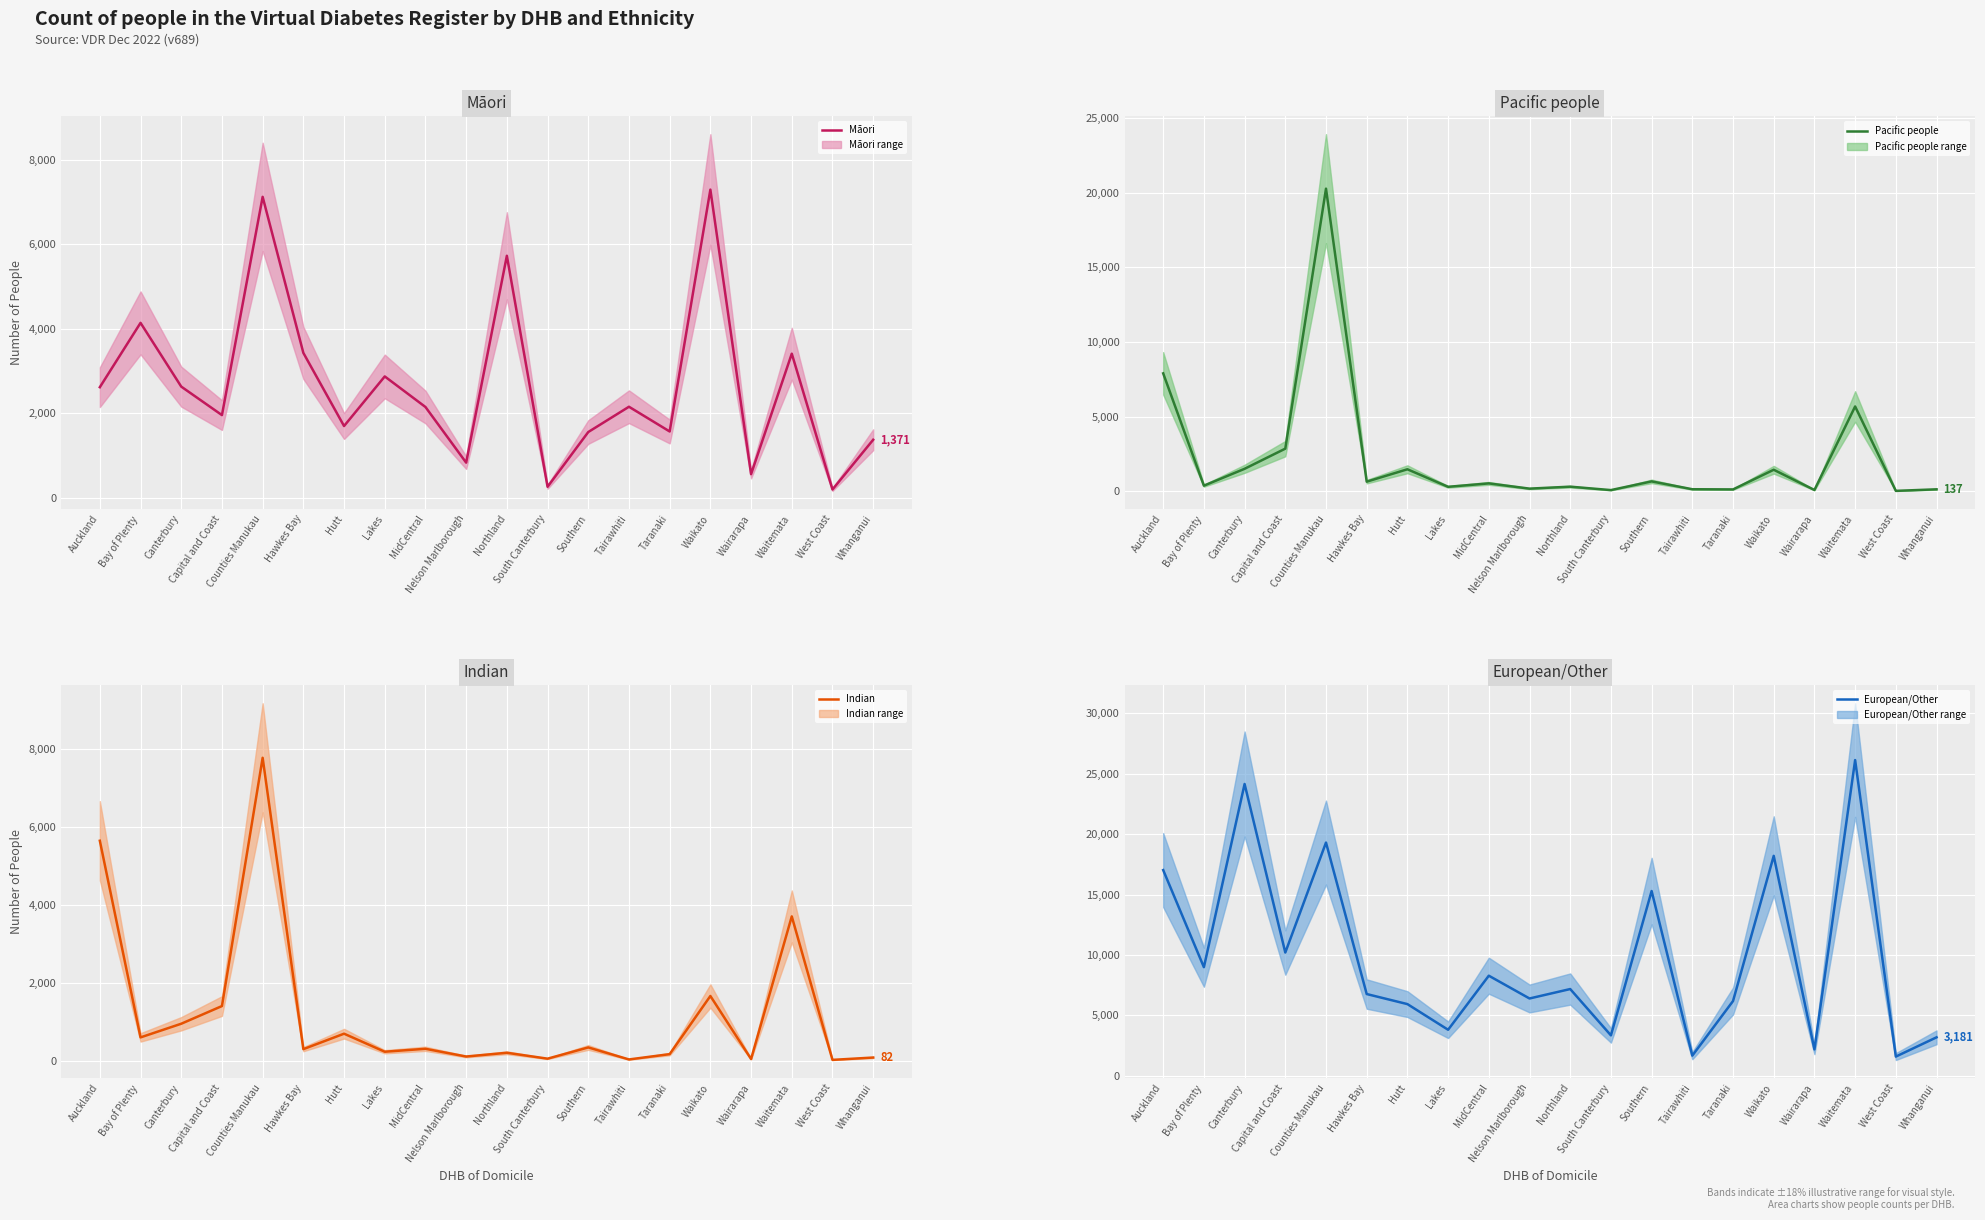

What is the sum of all Pacific people values?

44804